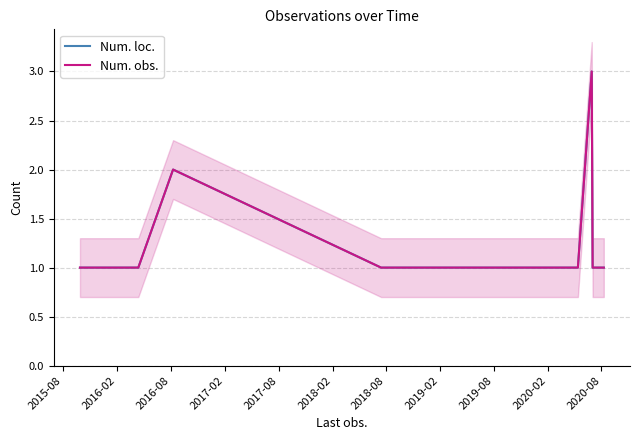

How many values in the Num. obs. series exceed 1?

2